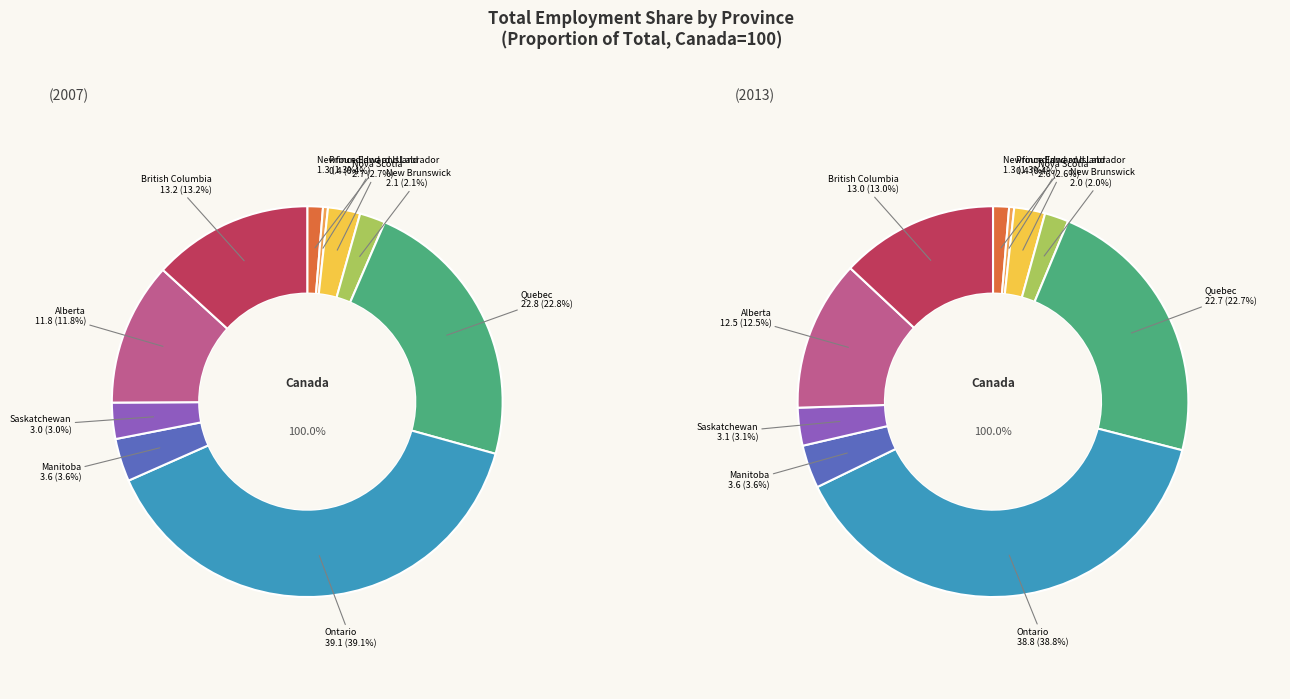

How many slices are in this pie chart?

10